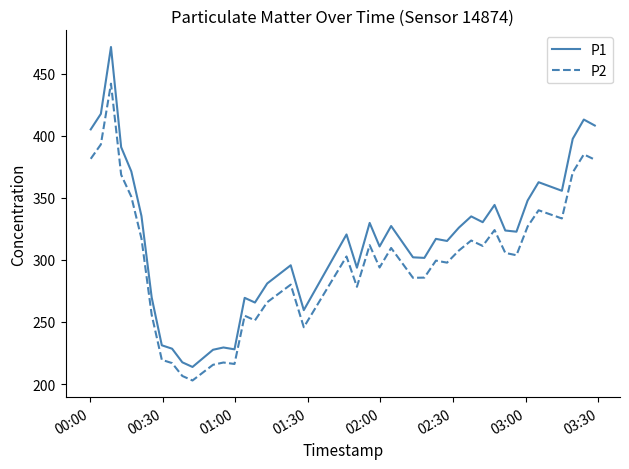

Which series has the largest range (max minus min)?

P1